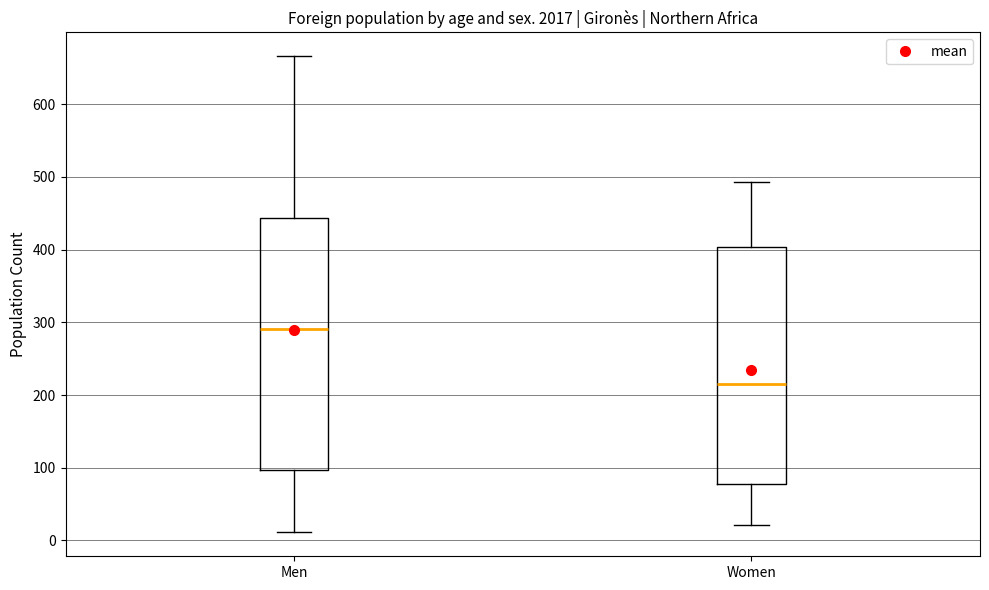

Where does the lower whisker of the box for Men end on the y-axis? The values are not printed on the chart, so give them approximately, as read against the axis.

10